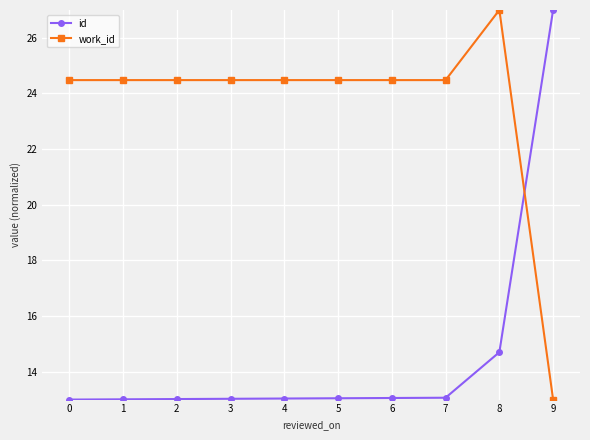

Count the number of data series in this chart.

2